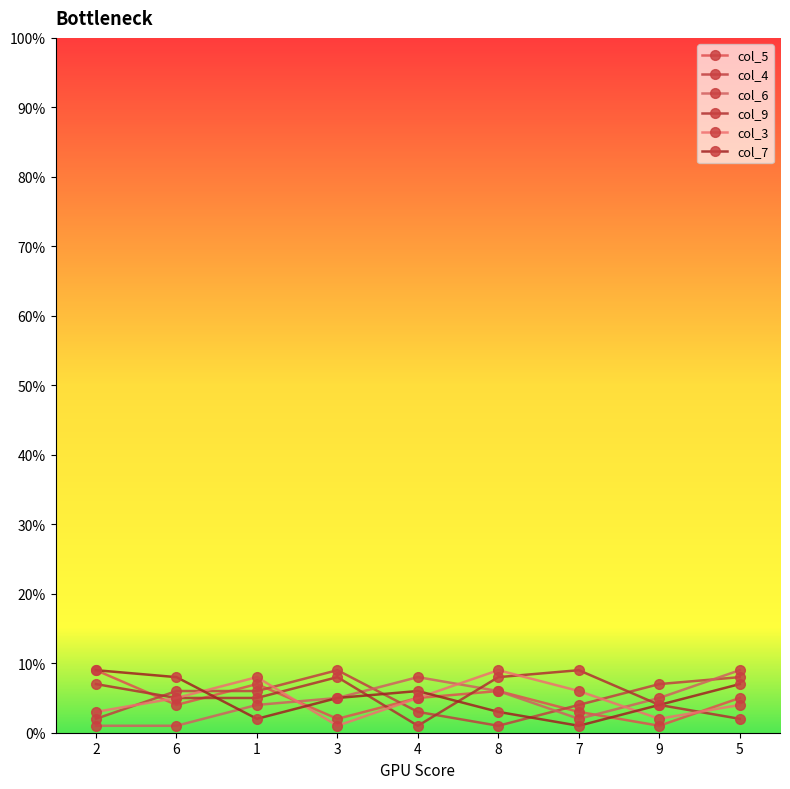

What is the label of the 1st point from the left?

2